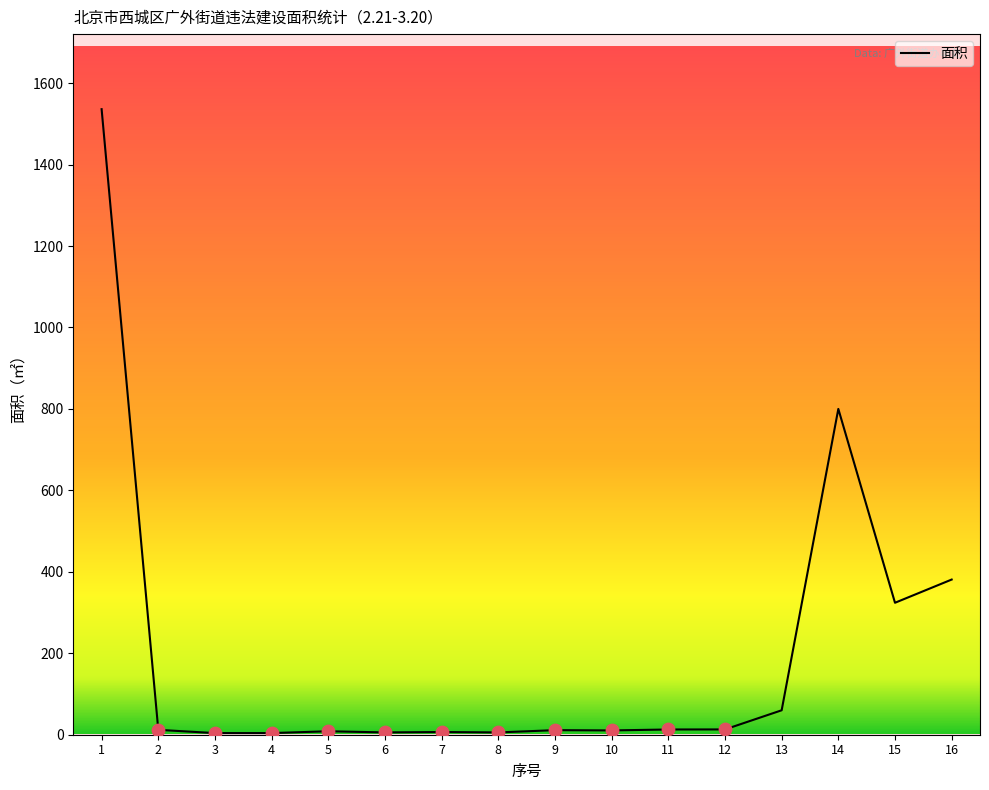

What is the maximum value shown in the chart?

1536.0